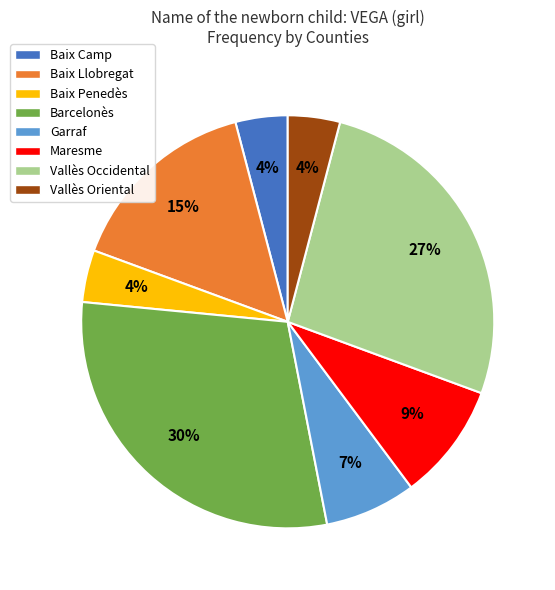

Is there any slice that represents more than half of the pie?

No